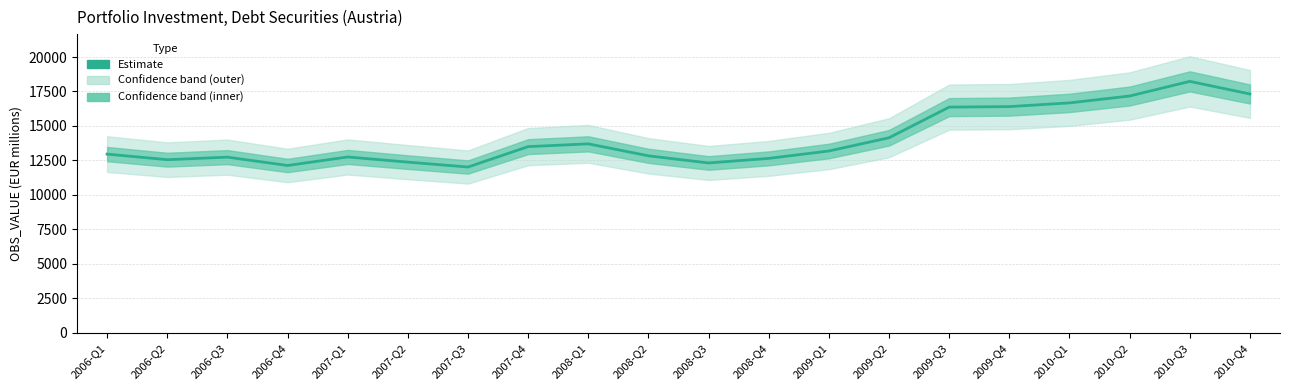

The chart shows a value of 14144 at 2009-Q2. True or false?

True